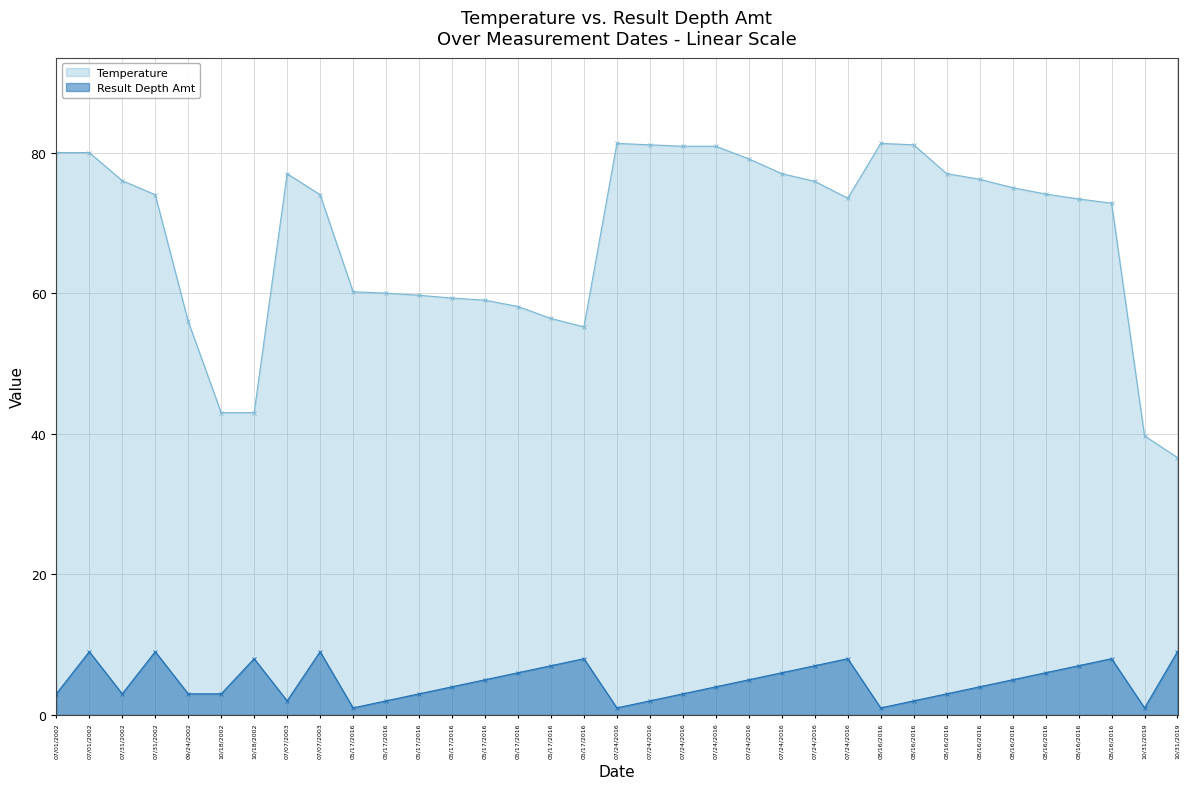

Which series has the largest total across all categories?

Temperature